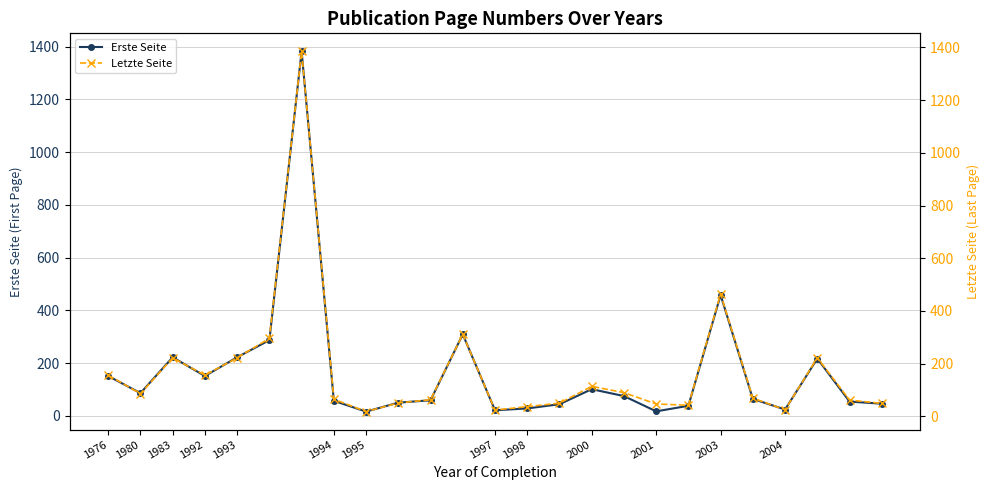

How many interior local peaks does the Erste Seite series have?

6